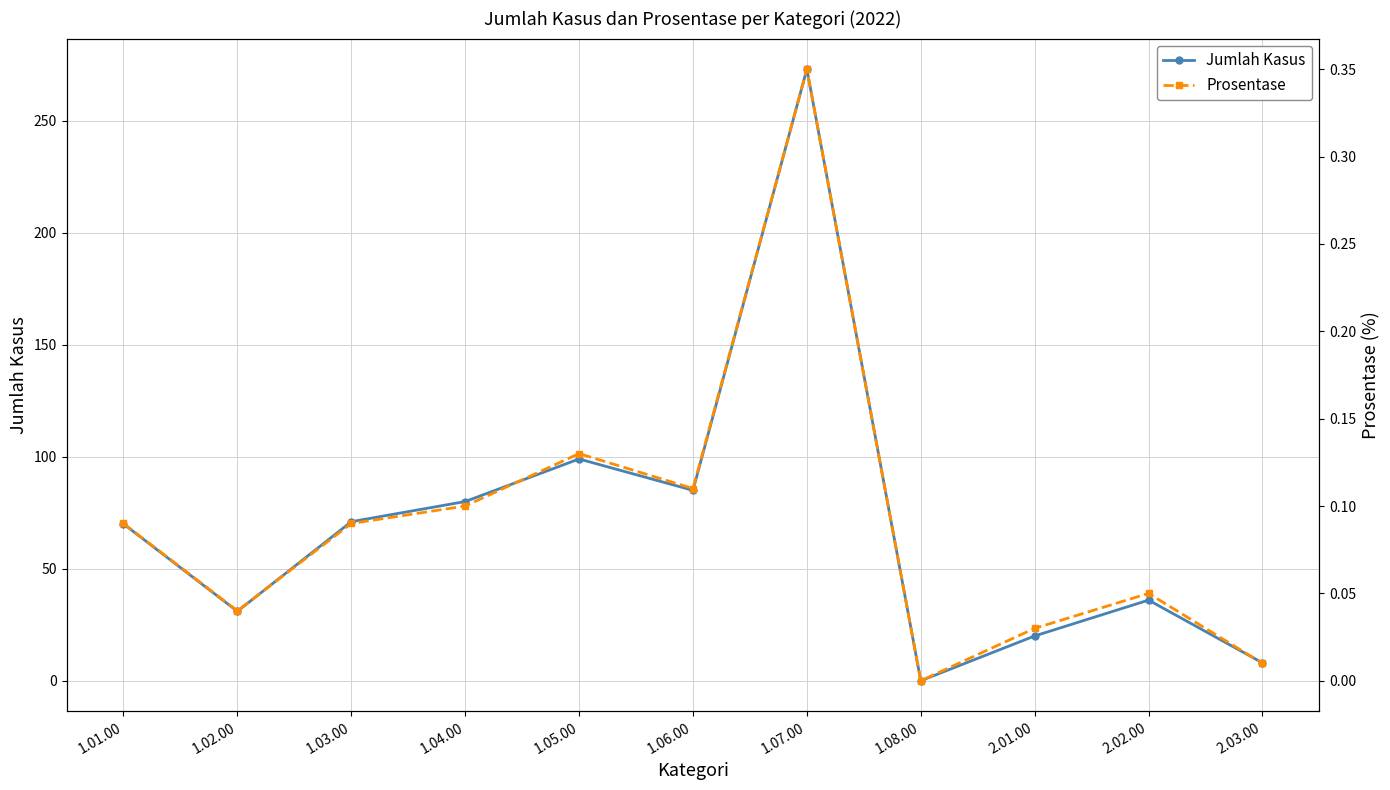

Rank the series by their maximum value, from lowest to highest.

Prosentase, Jumlah Kasus